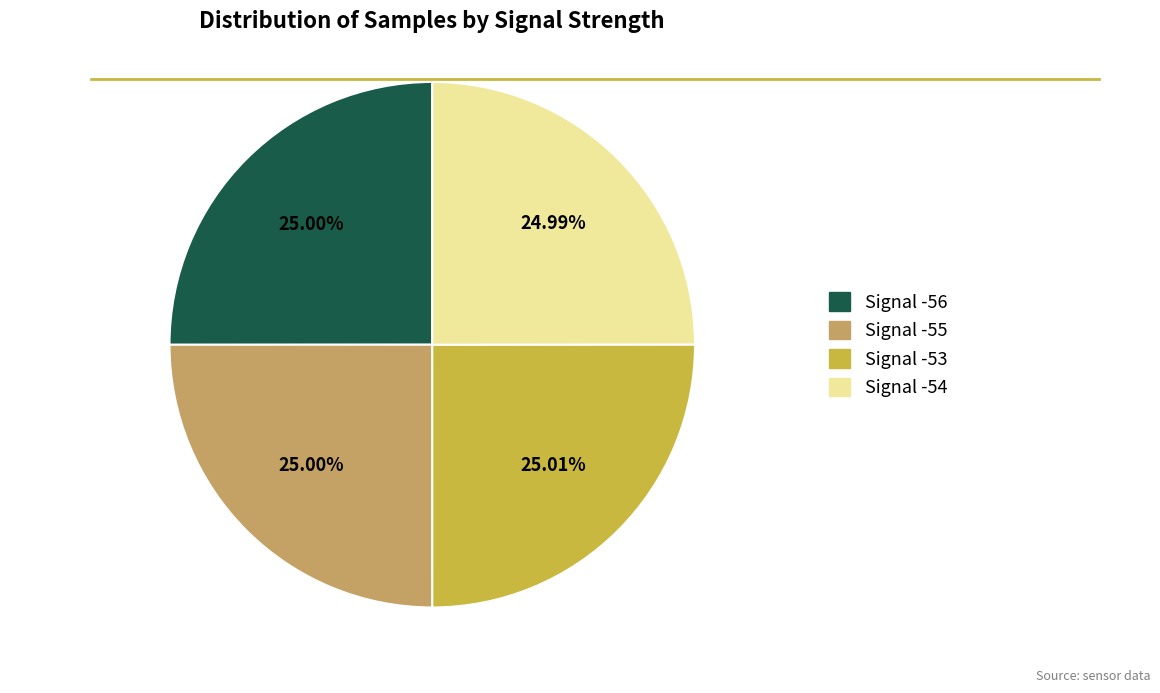

How much of the chart is everything except Signal -55?

75.0%